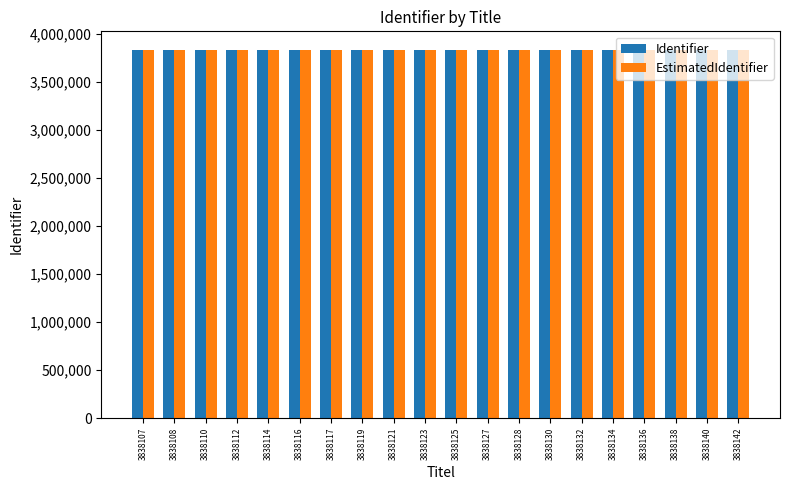

The value of Identifier at 3838140 is 3838140. True or false?

True